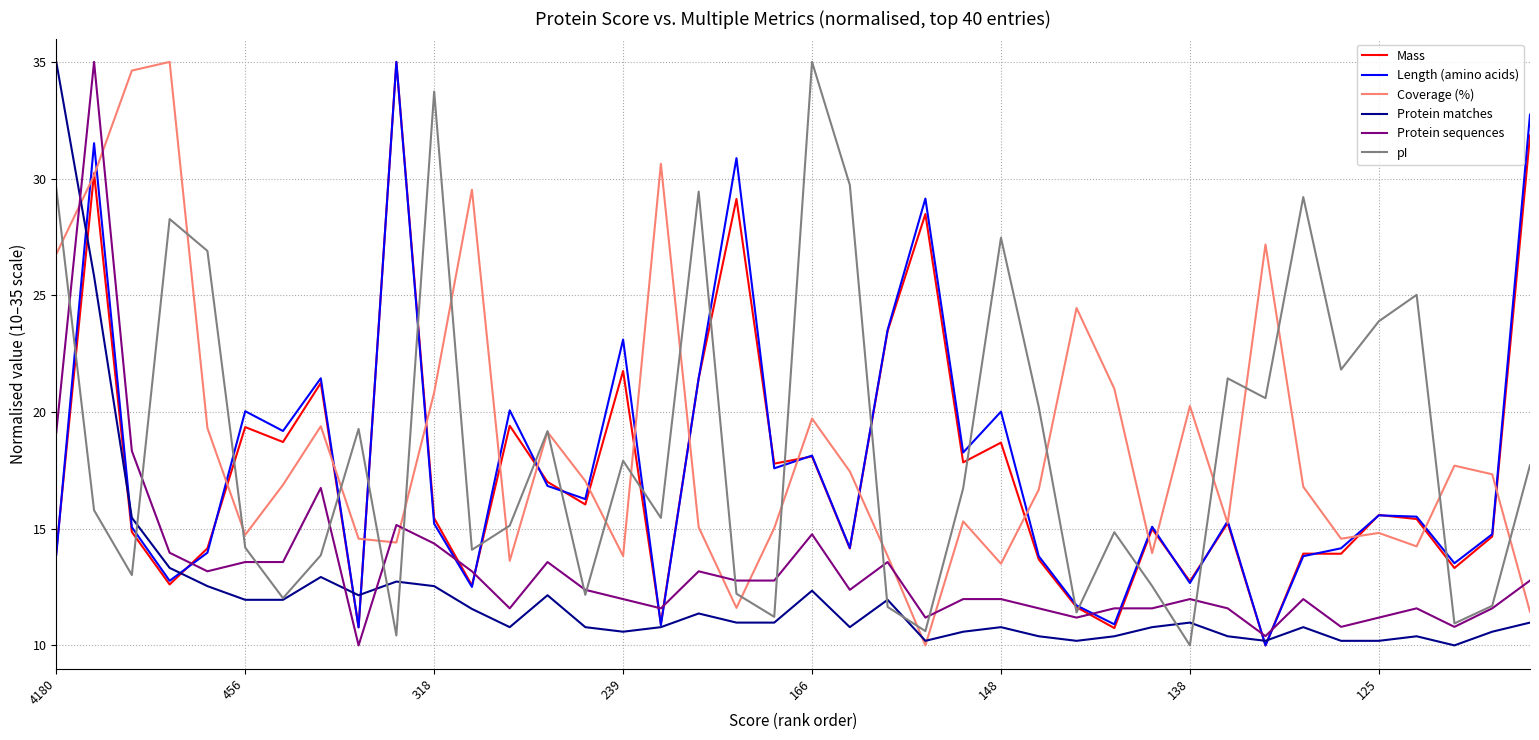

What is the difference between the second highest and minimum values in the Coverage (%) series?

24.6